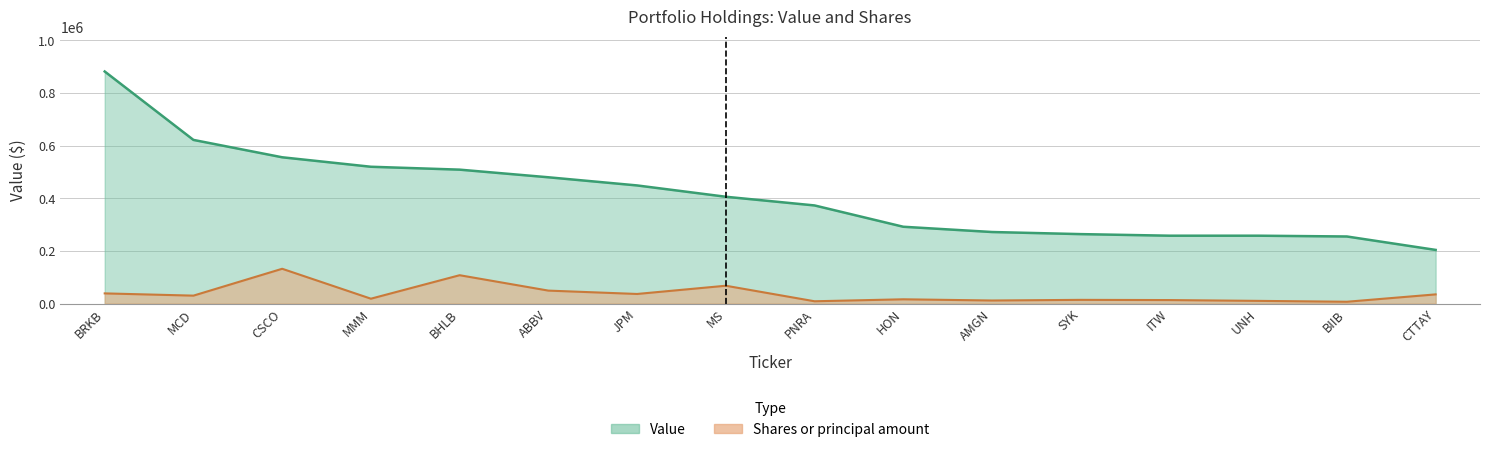

What is the total value across all series at HON?

308305.9